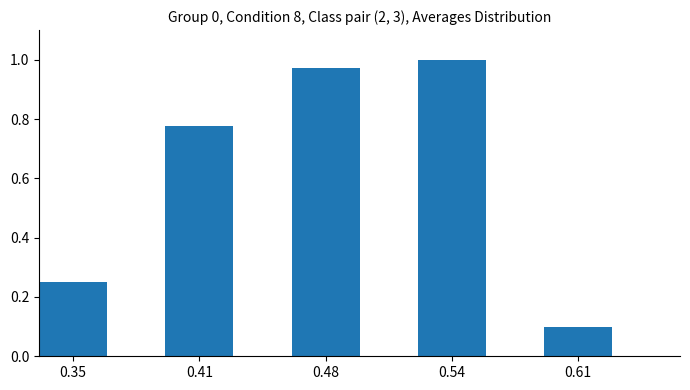

The chart shows a value of 1.0 at 0.48. True or false?

True